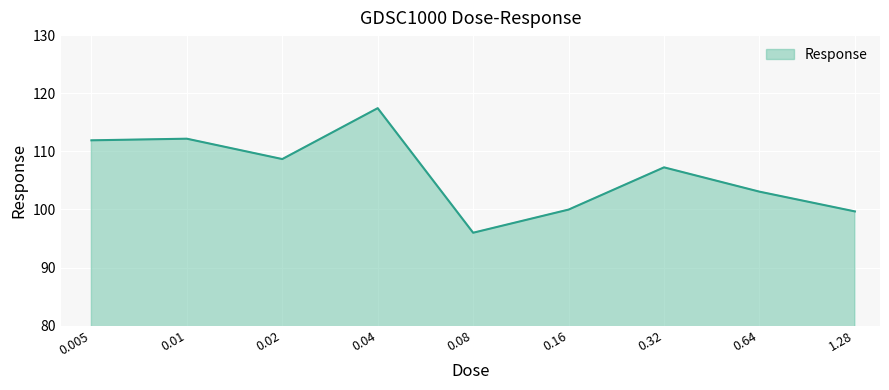

Does the chart have visible grid lines?

Yes